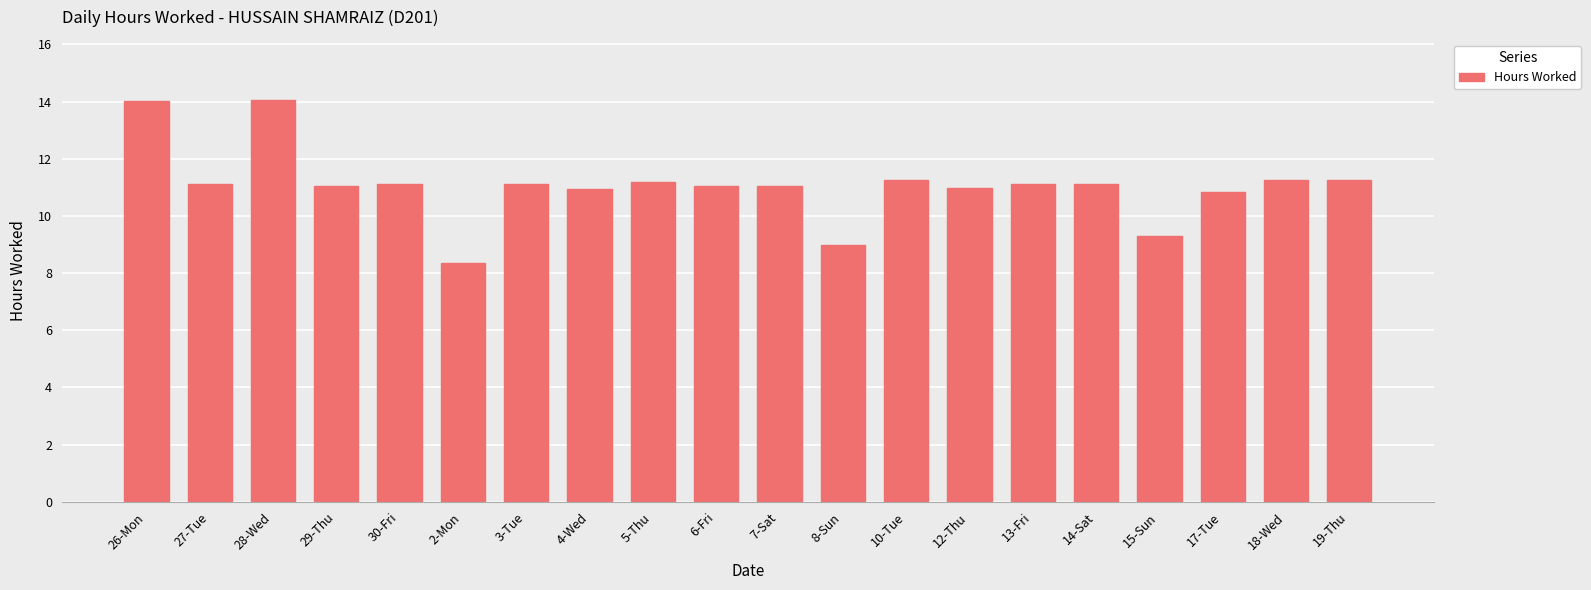

What is the sum of all values?

221.1